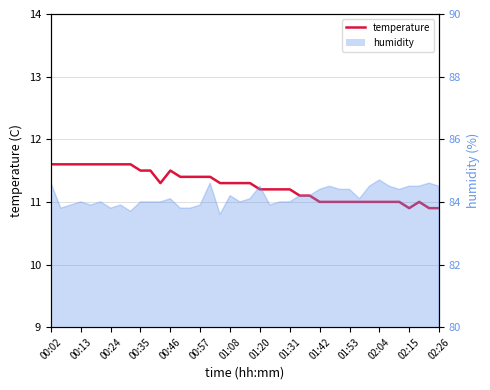

What is the sum of the values at 01:08 and 01:53?

22.3